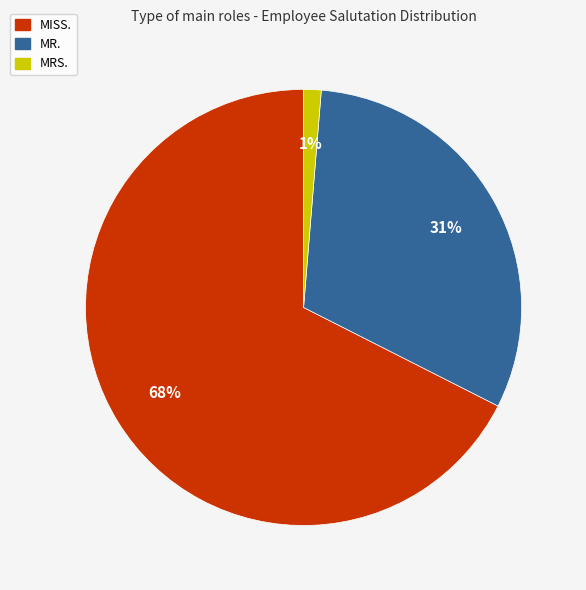

Rank the categories by value from lowest to highest.

MRS., MR., MISS.